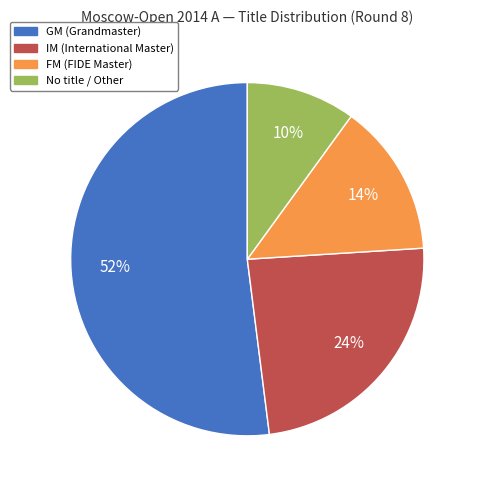

Does any single category account for the majority?

Yes